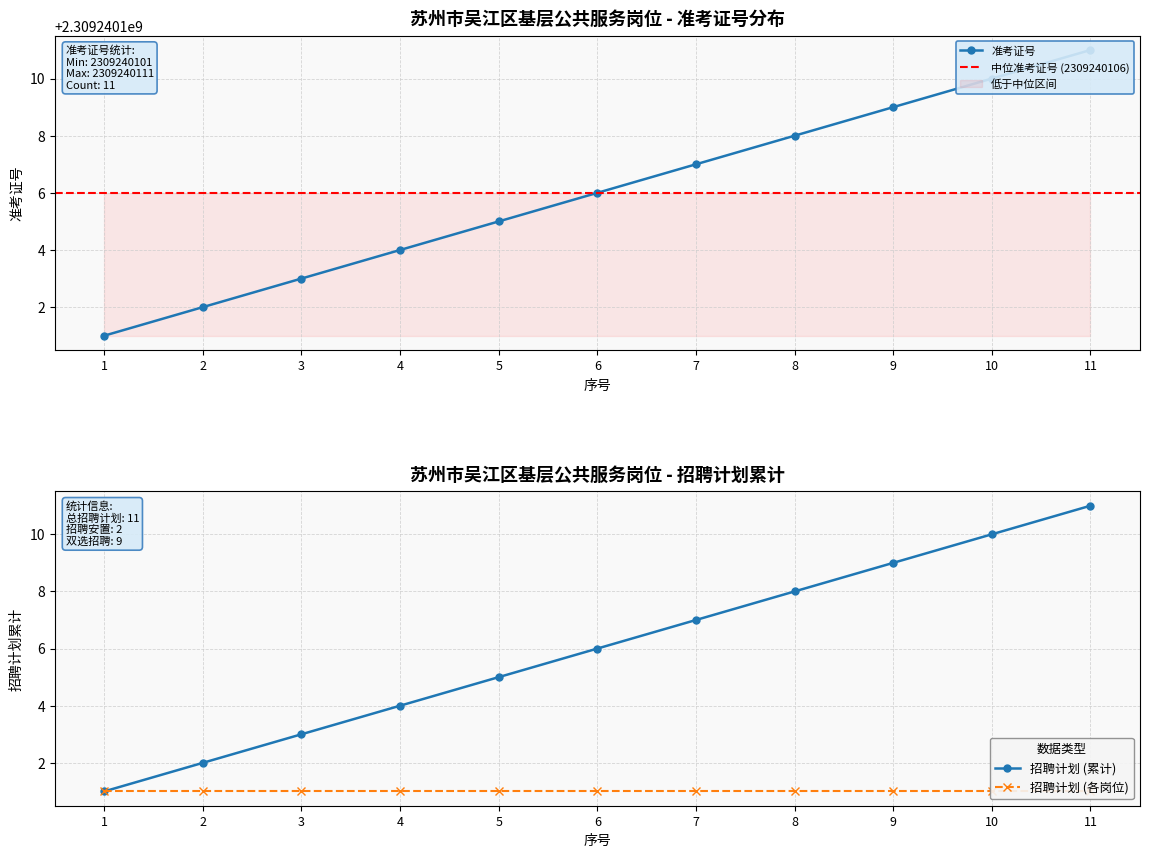

What is the difference between the highest and lowest values at 6?

2309240105